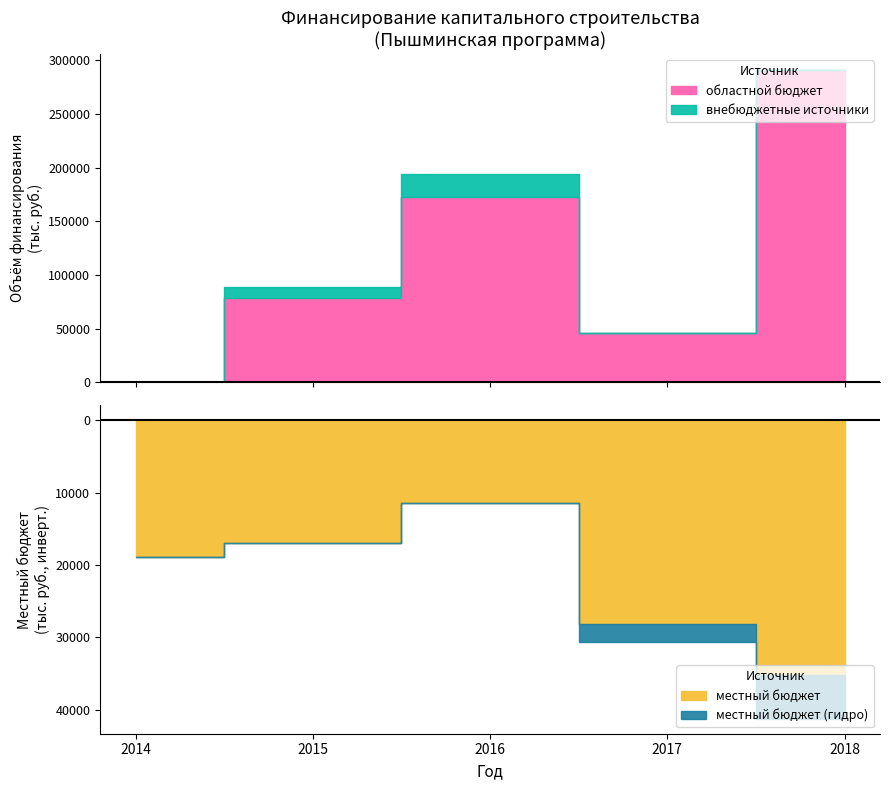

Which series has the largest total across all categories?

областной бюджет